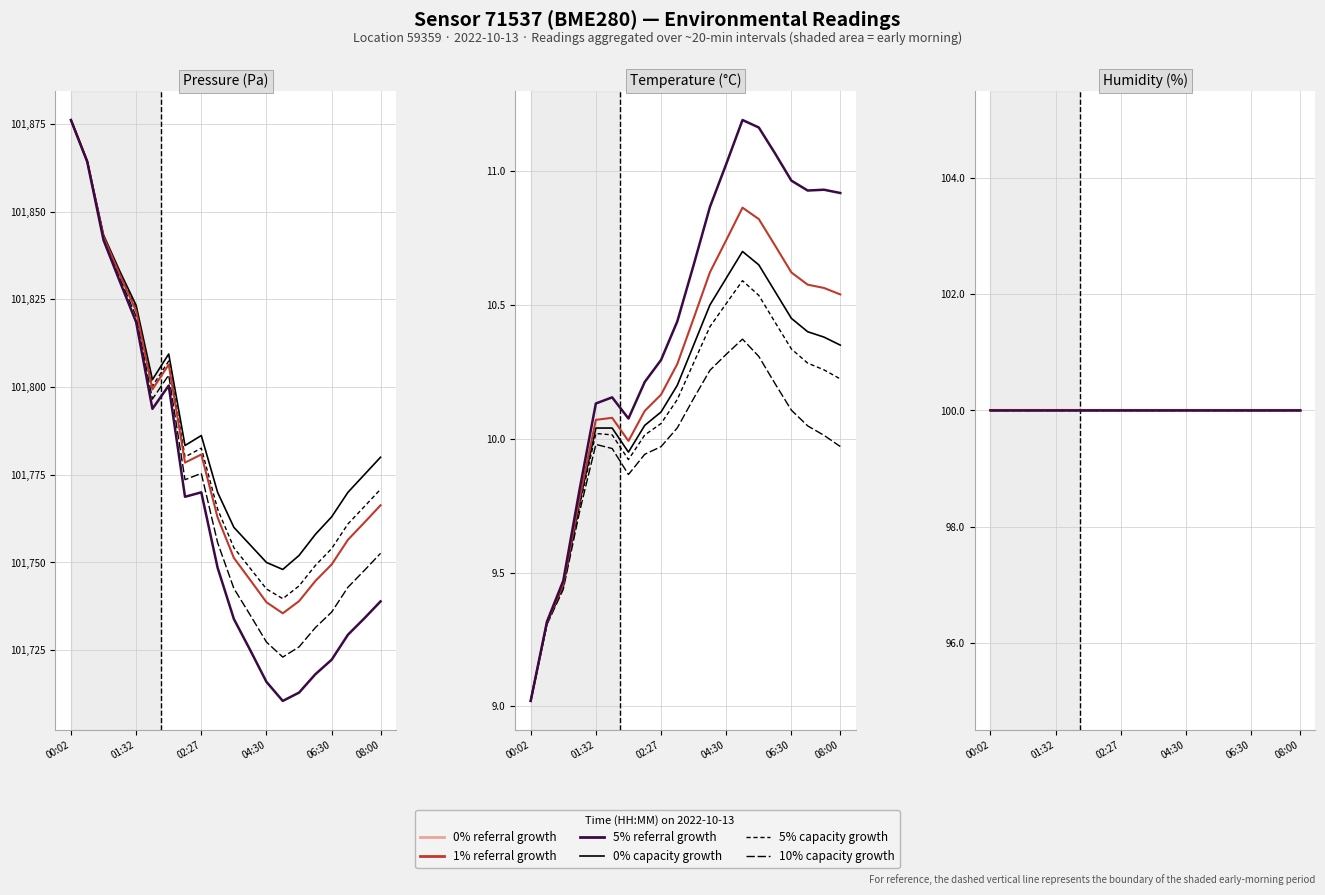

Which series has the largest range (max minus min)?

pressure